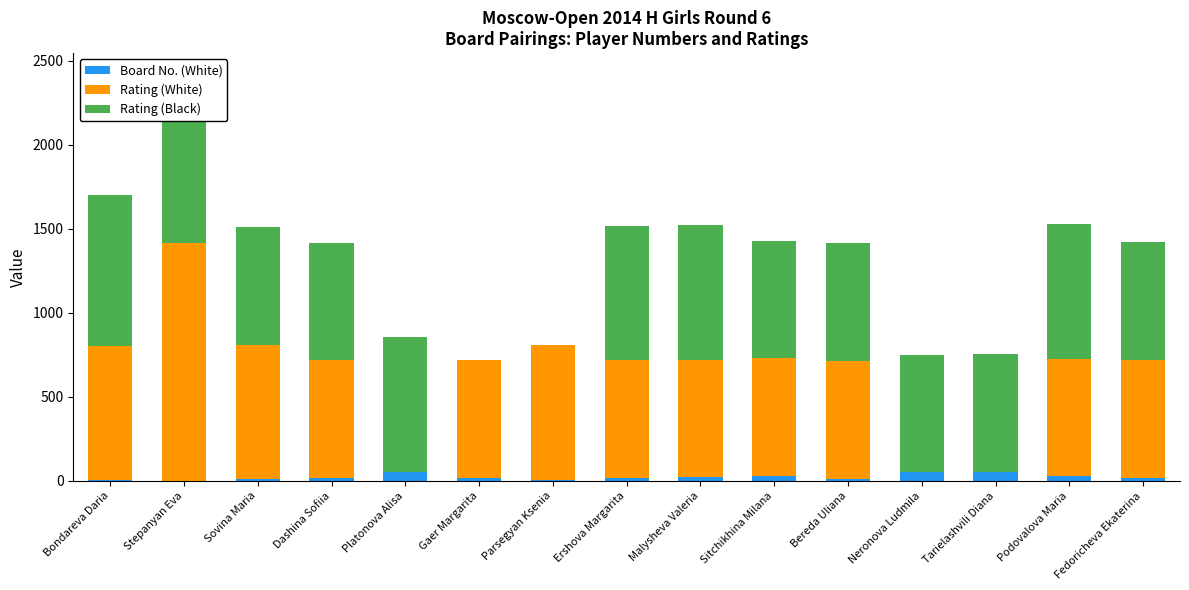

What is the sum of all Board No. (White) values?

348